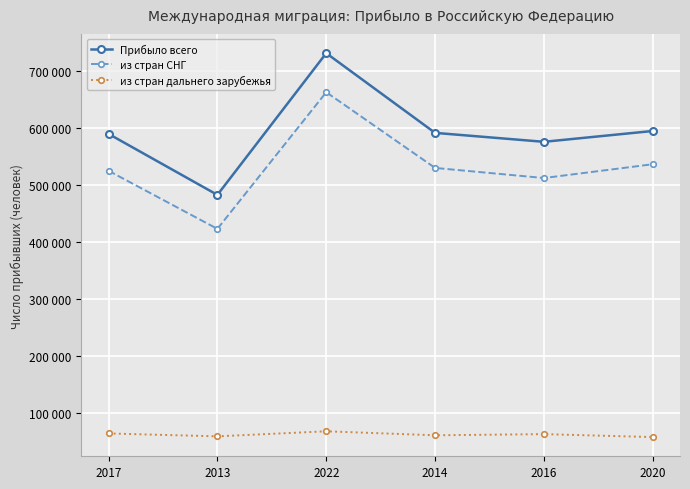

Does the chart have visible grid lines?

Yes